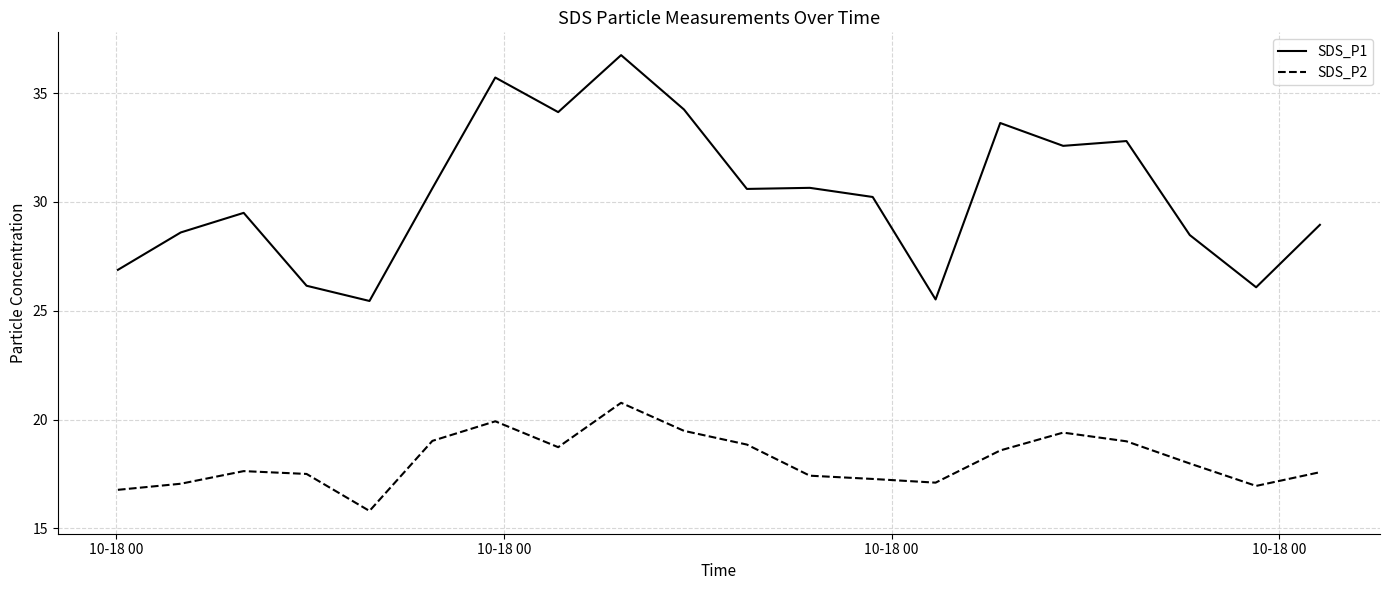

Which series has the largest total across all categories?

SDS_P1